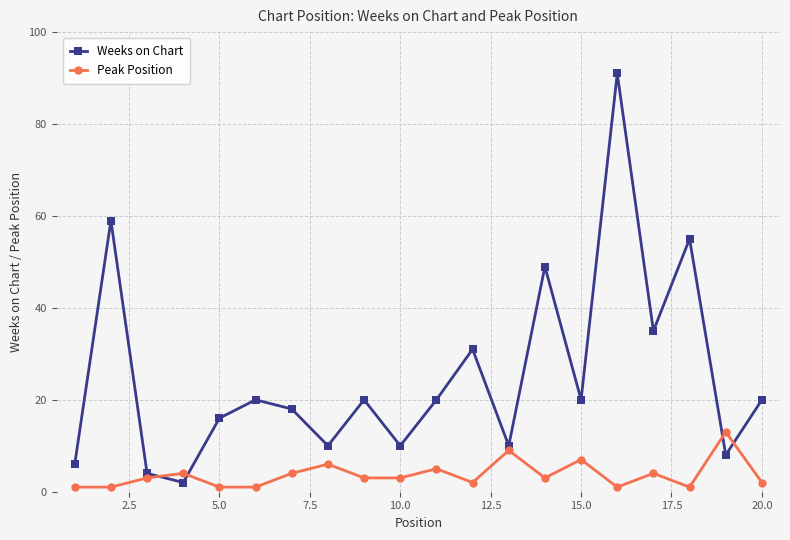

What is the value of the Peak Position point at the 15th from the left?

7